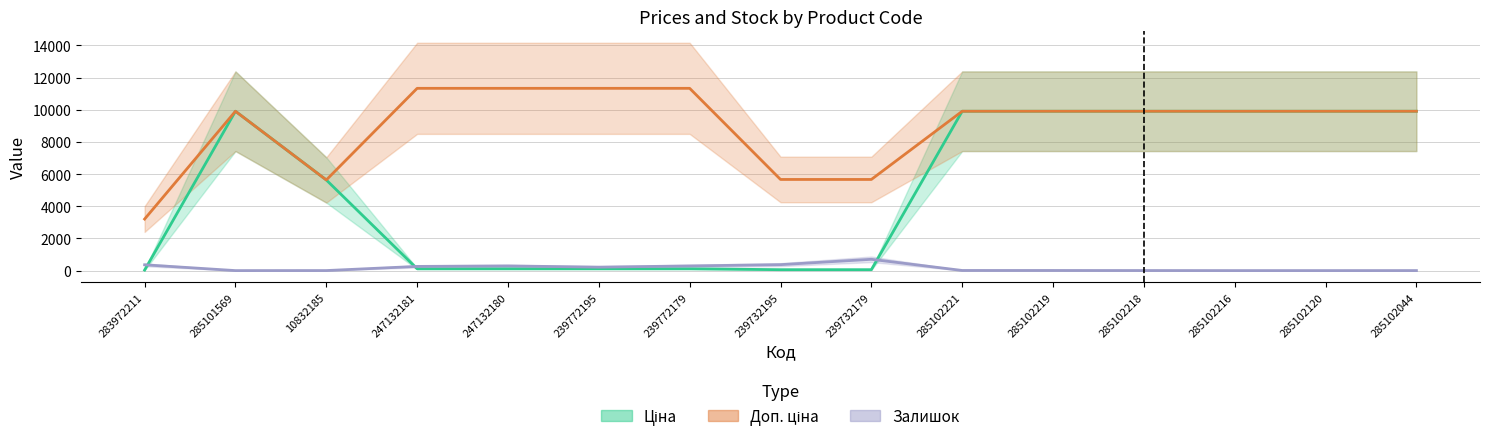

True or false: Доп. ціна and Ціна intersect in this chart.

False